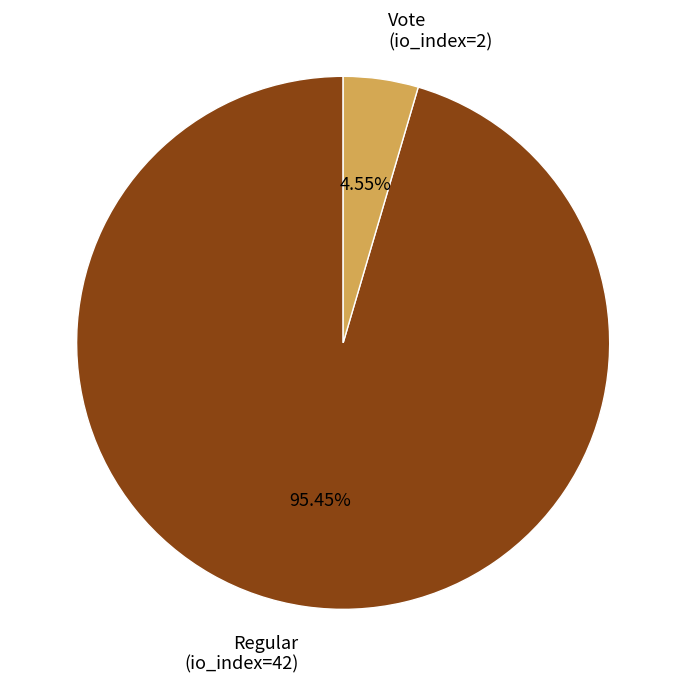

Is the sum of Regular and Vote greater than half?

Yes